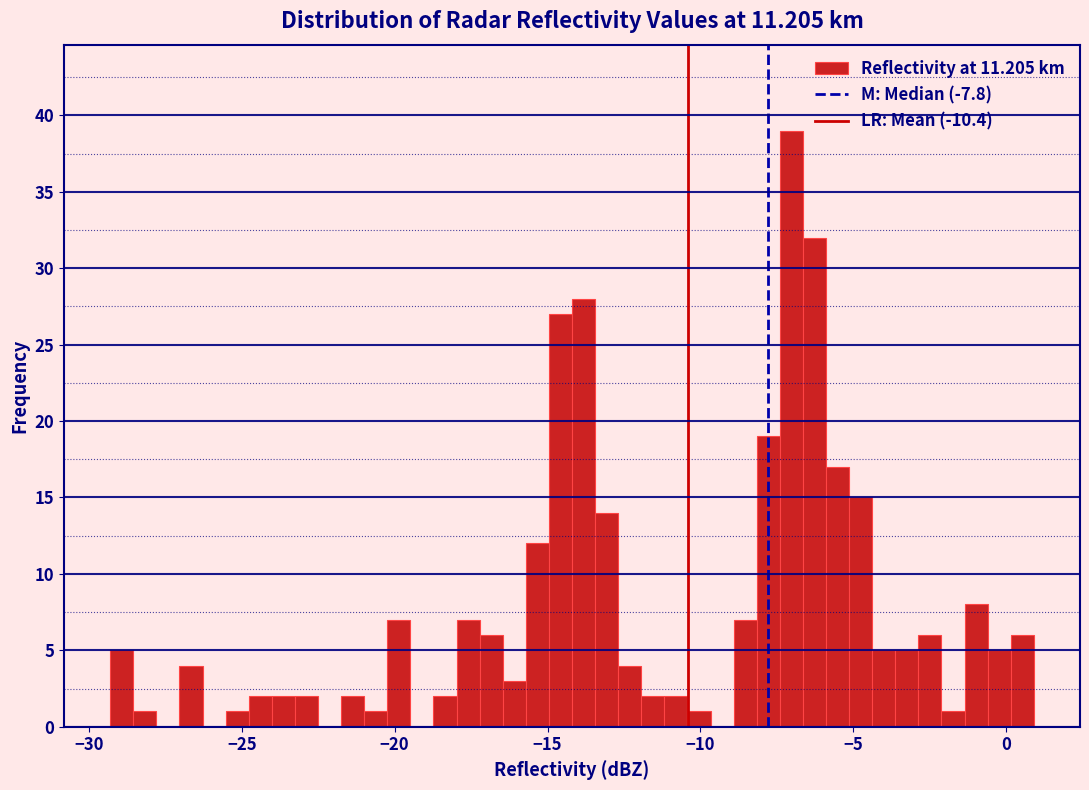

Around what value on the x-axis is the tallest bar? Give the approximate position of its centre, as read against the axis.

-7.0